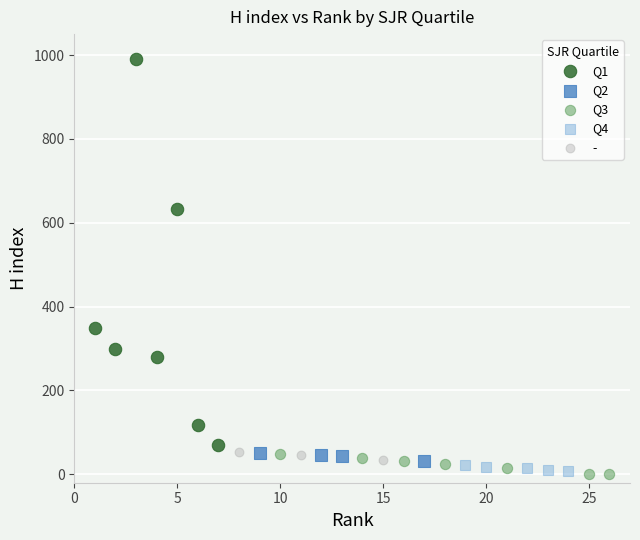

Which series has the widest spread of Y values?

Q1